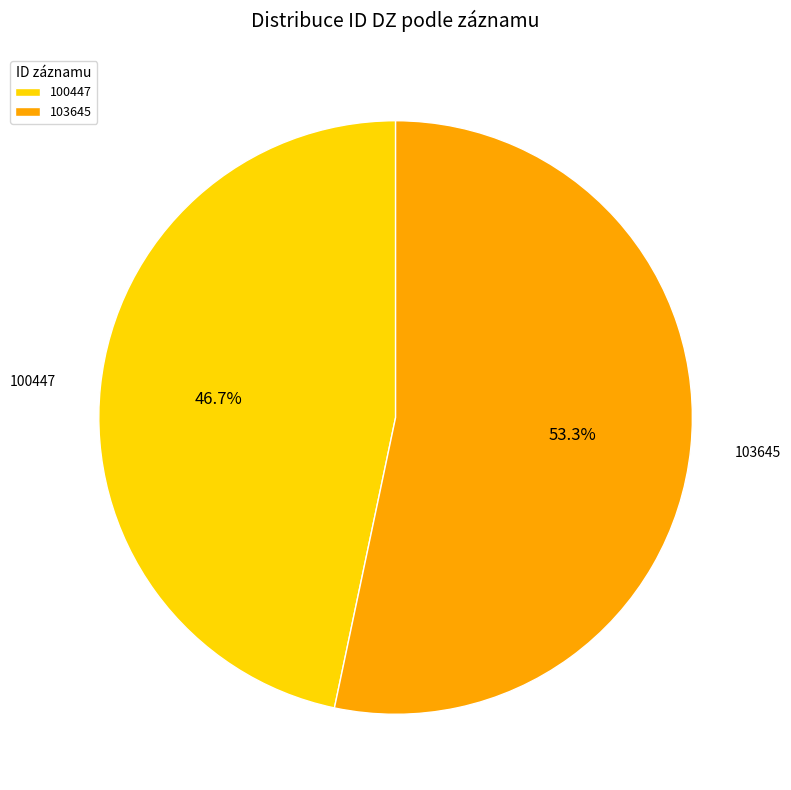

Count the number of slices in the pie.

2